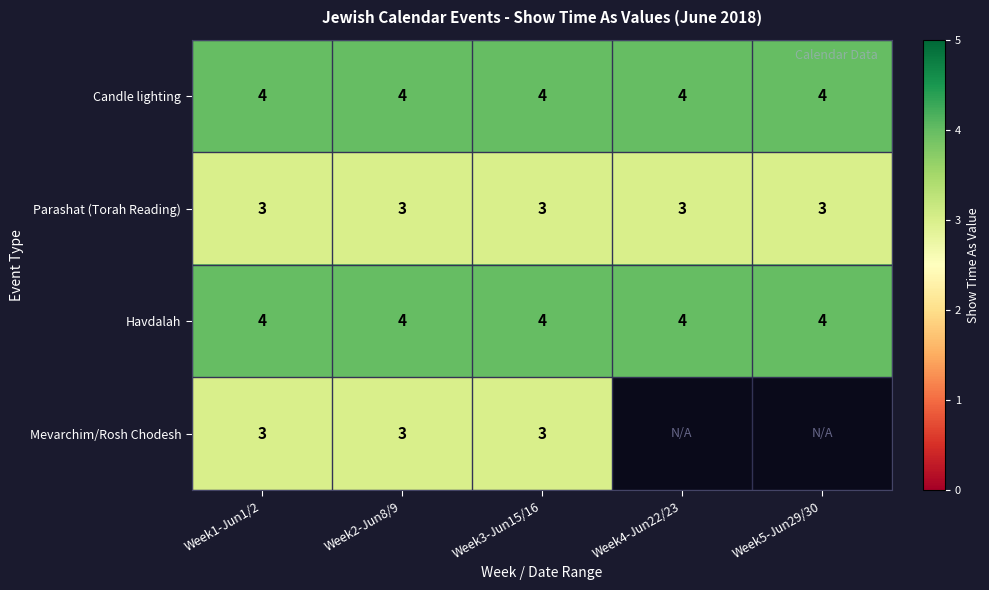

What is the difference between the highest and lowest values at Week1-Jun1/2?

1